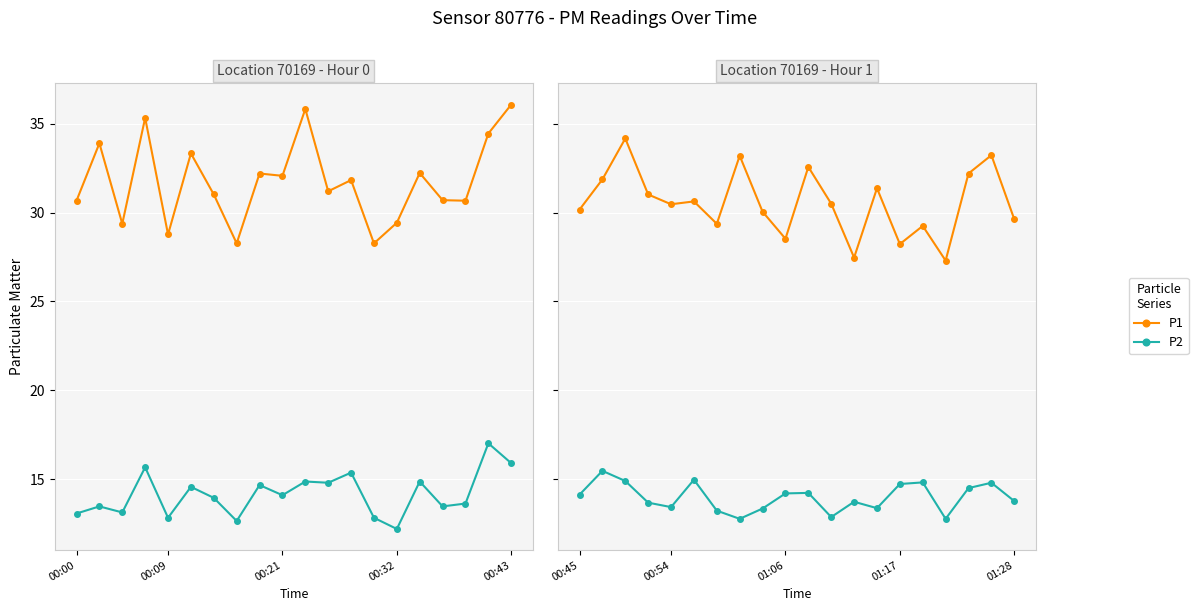

How many lines are shown in the chart?

2